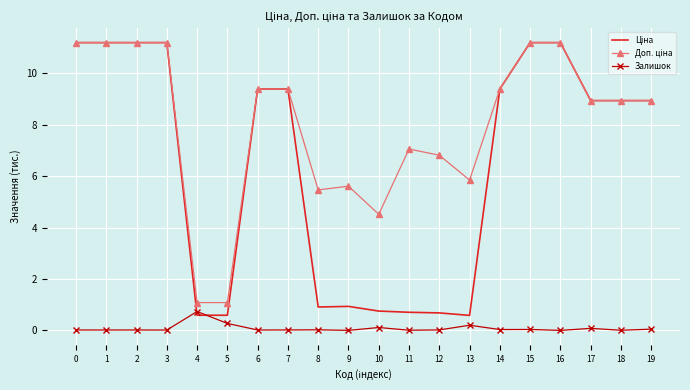

The Залишок series shows 0.0 at 3. True or false?

True